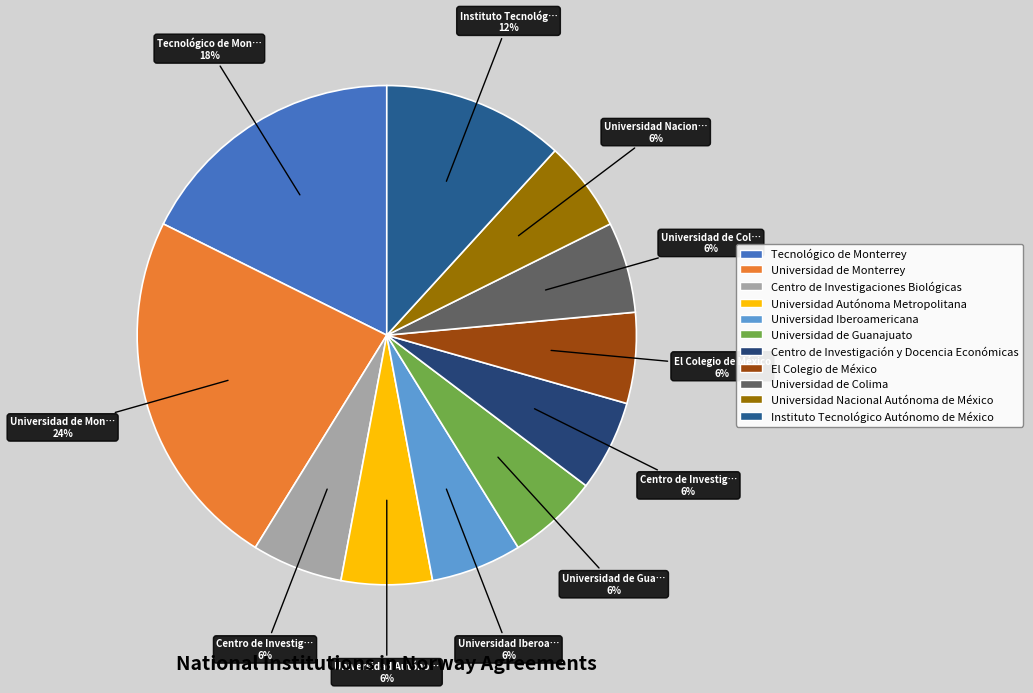

Does Universidad Autónoma Metropolitana represent more than half of the total?

No